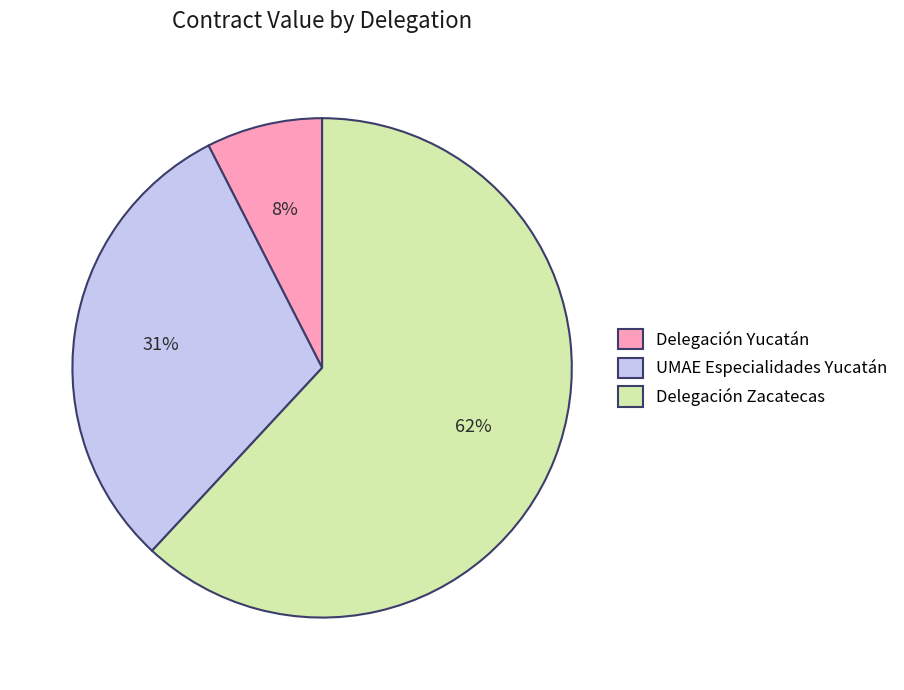

The Delegación Yucatán slice represents 16% of the pie. True or false?

False